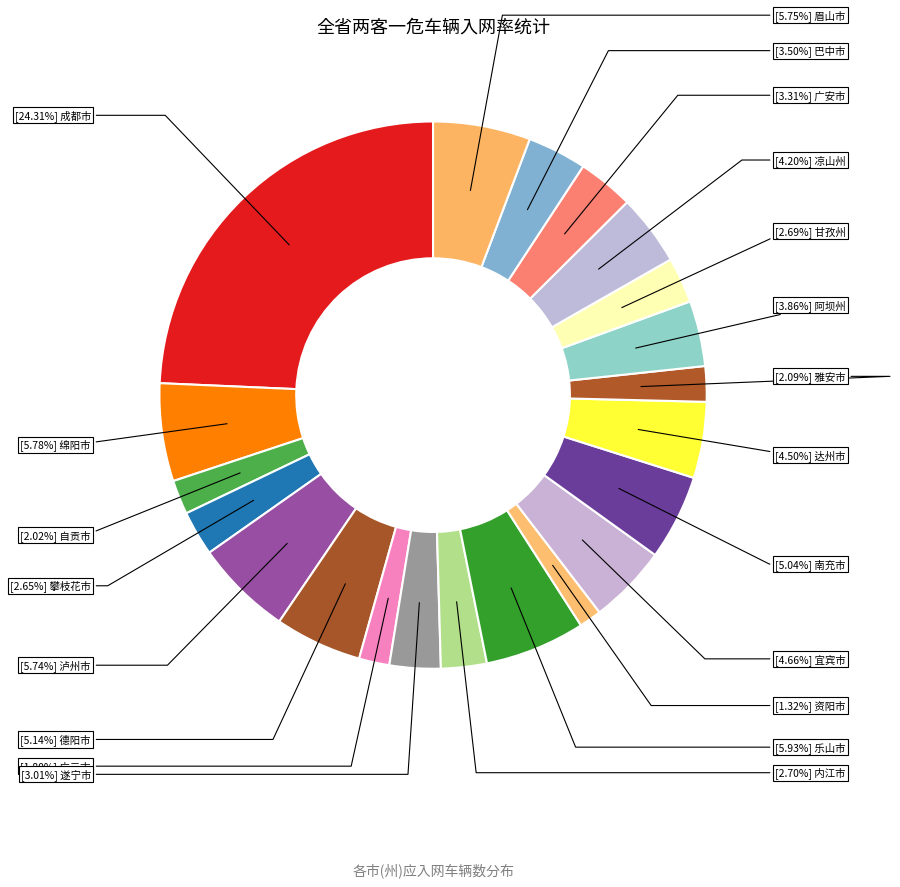

Is there any slice that represents more than half of the pie?

No